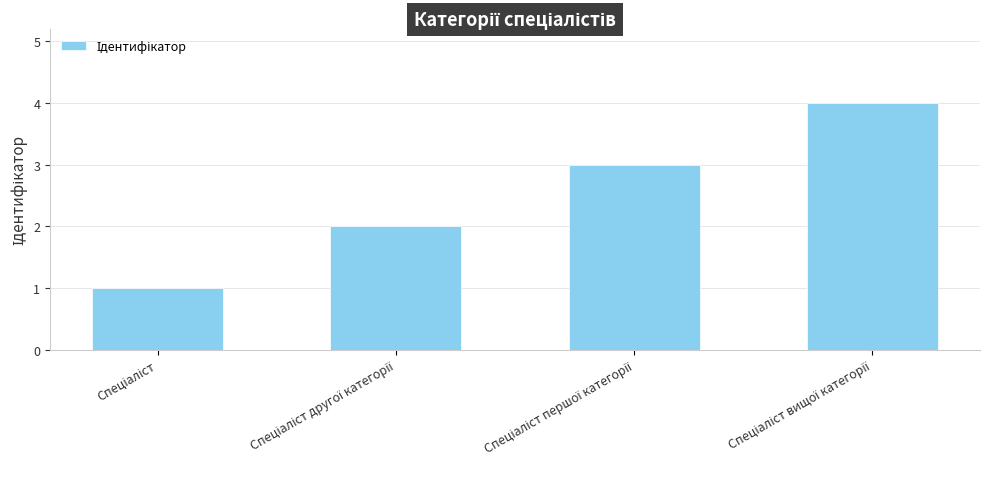

How many distinct data groups are displayed?

1